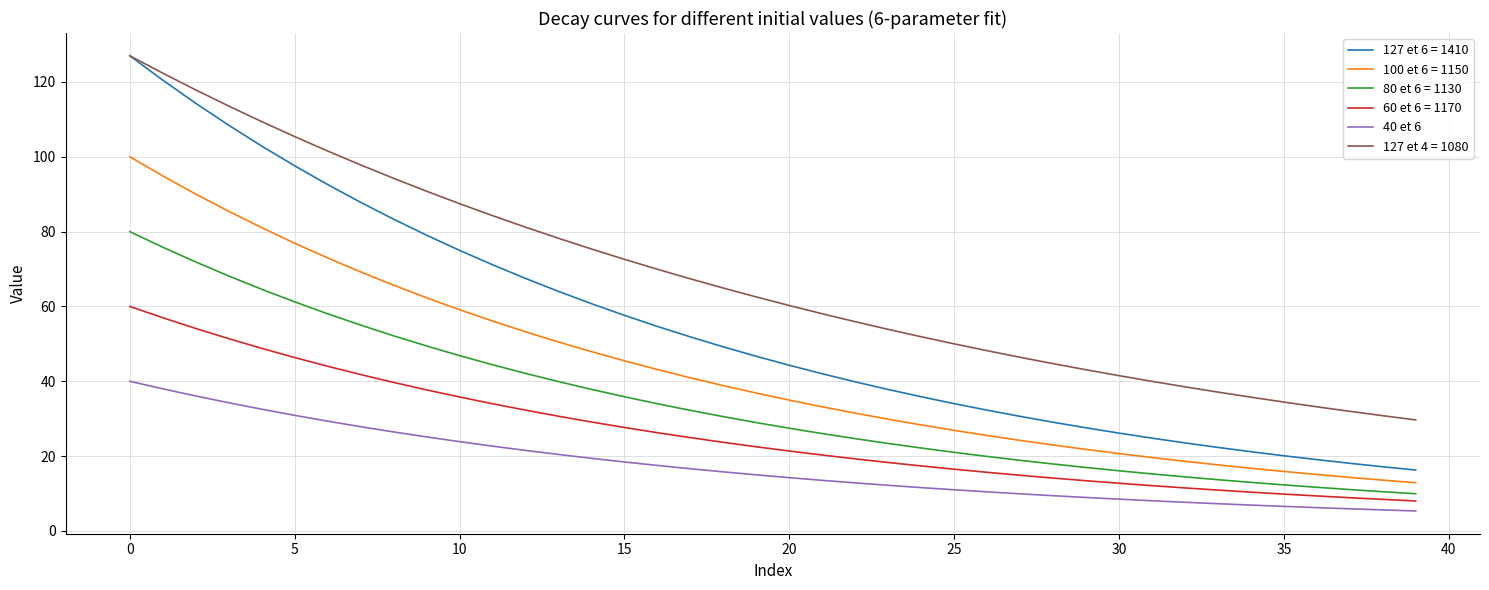

What is the maximum value shown in the chart?

127.0